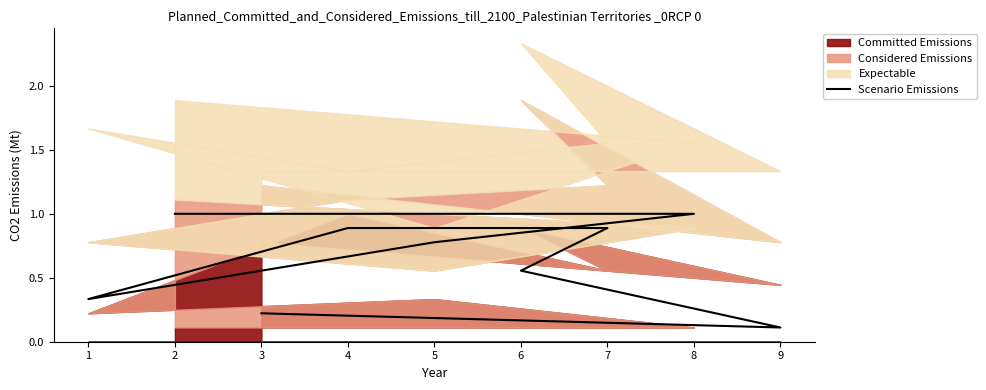

What is the average value?

0.6